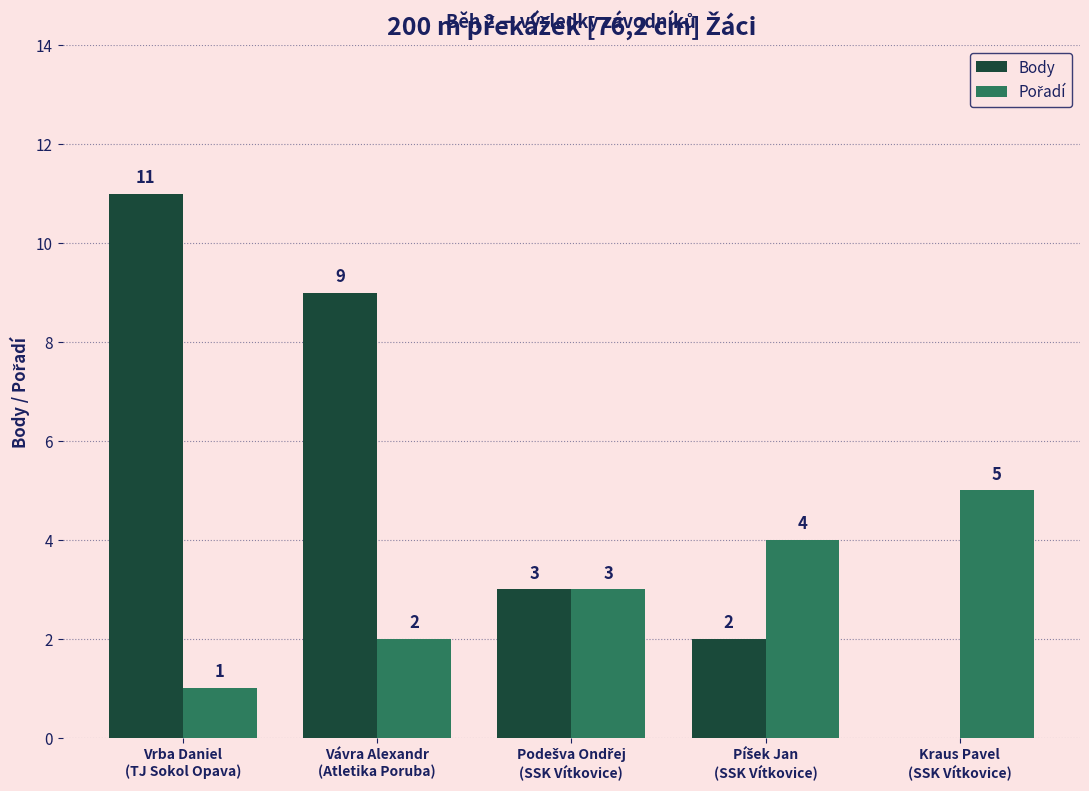

What is the greatest value displayed?

11